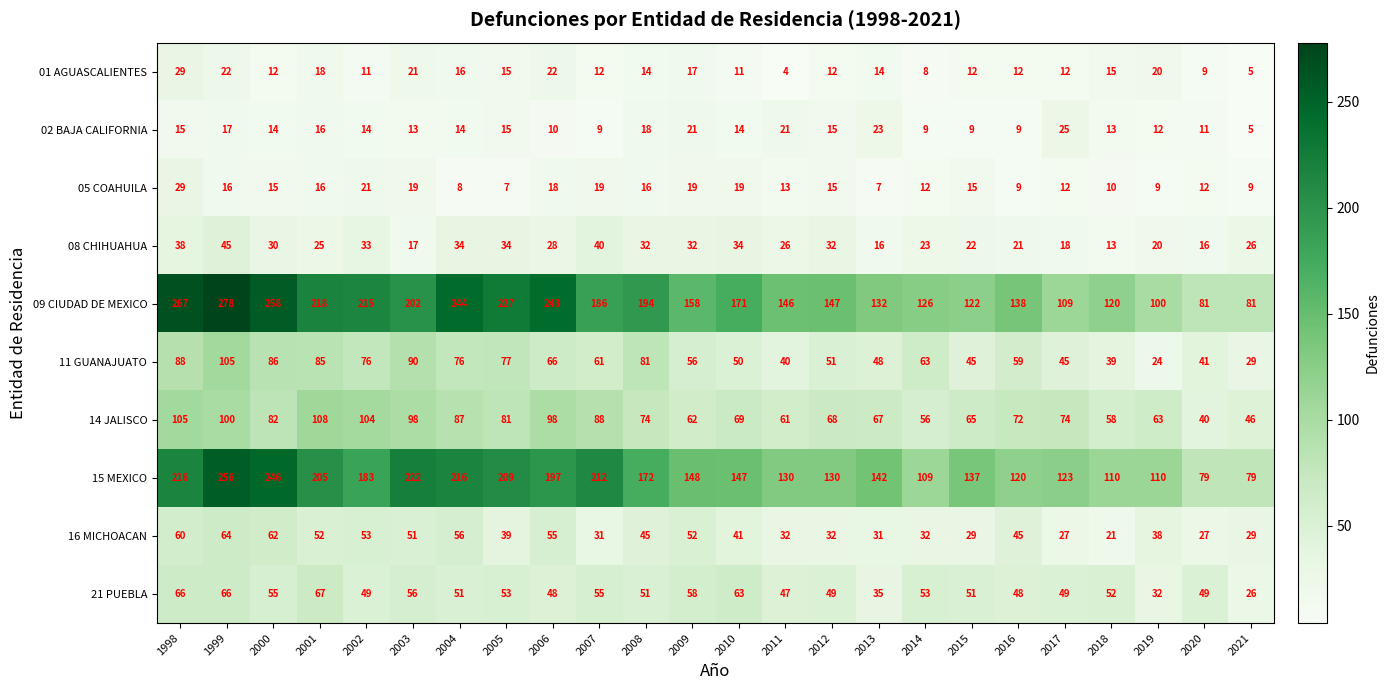

True or false: 02 BAJA CALIFORNIA has a value of 15 at 2005.

True